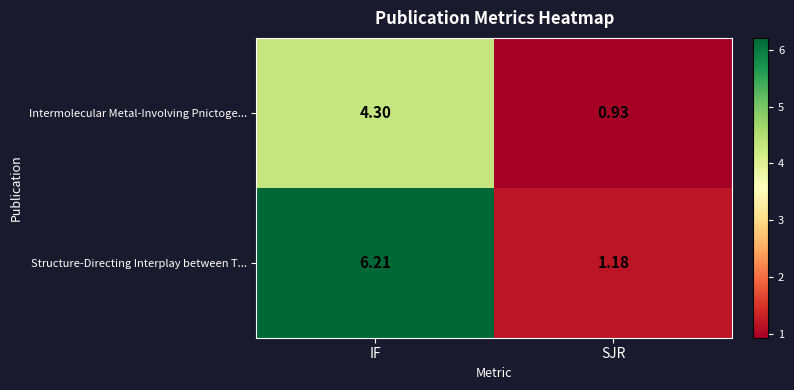

At which category is the sum across all series the highest?

IF